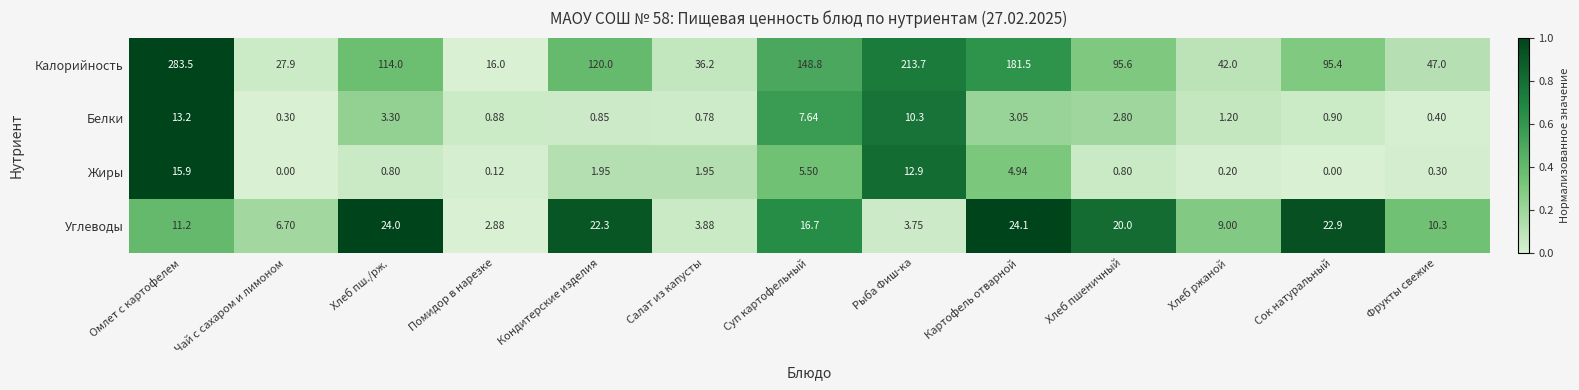

At which category does the chart reach its peak across all series?

Омлет с картофелем